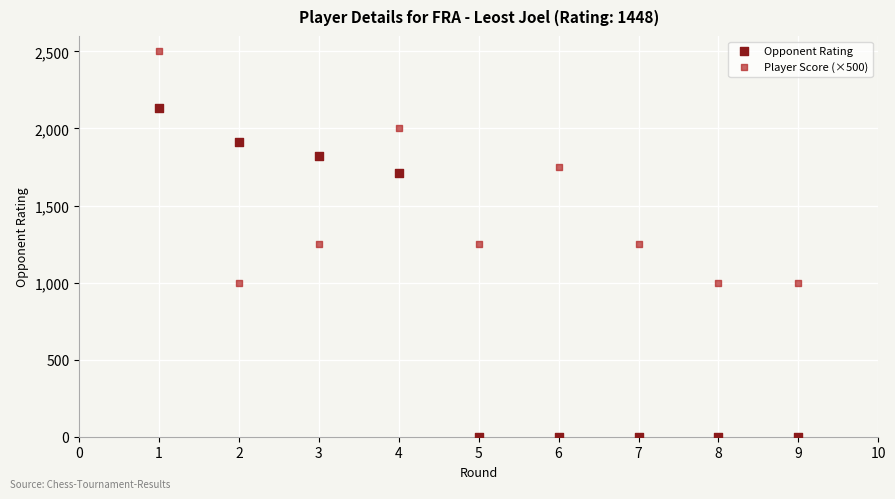

Across all data points, what is the range of X values (max minus min)?

8